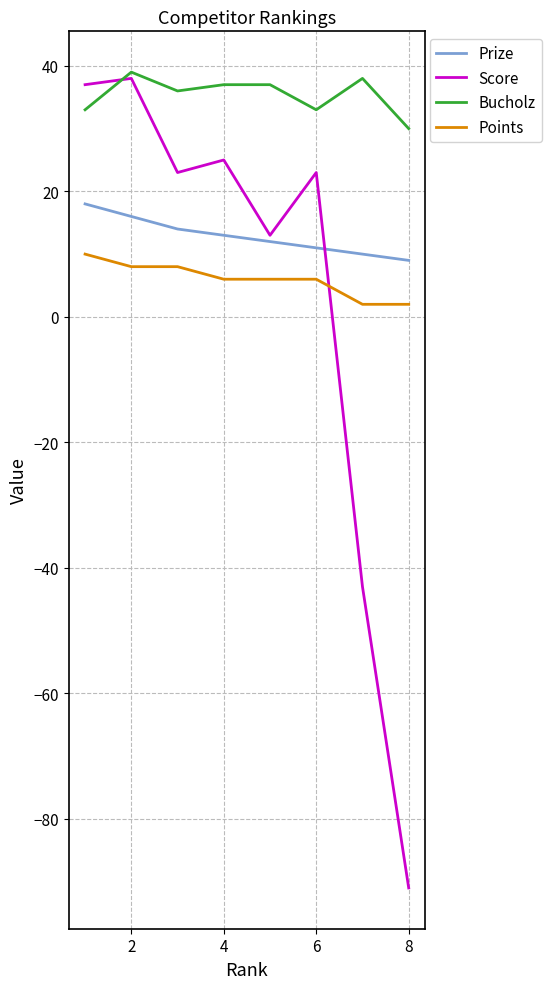

Does the chart have visible grid lines?

Yes